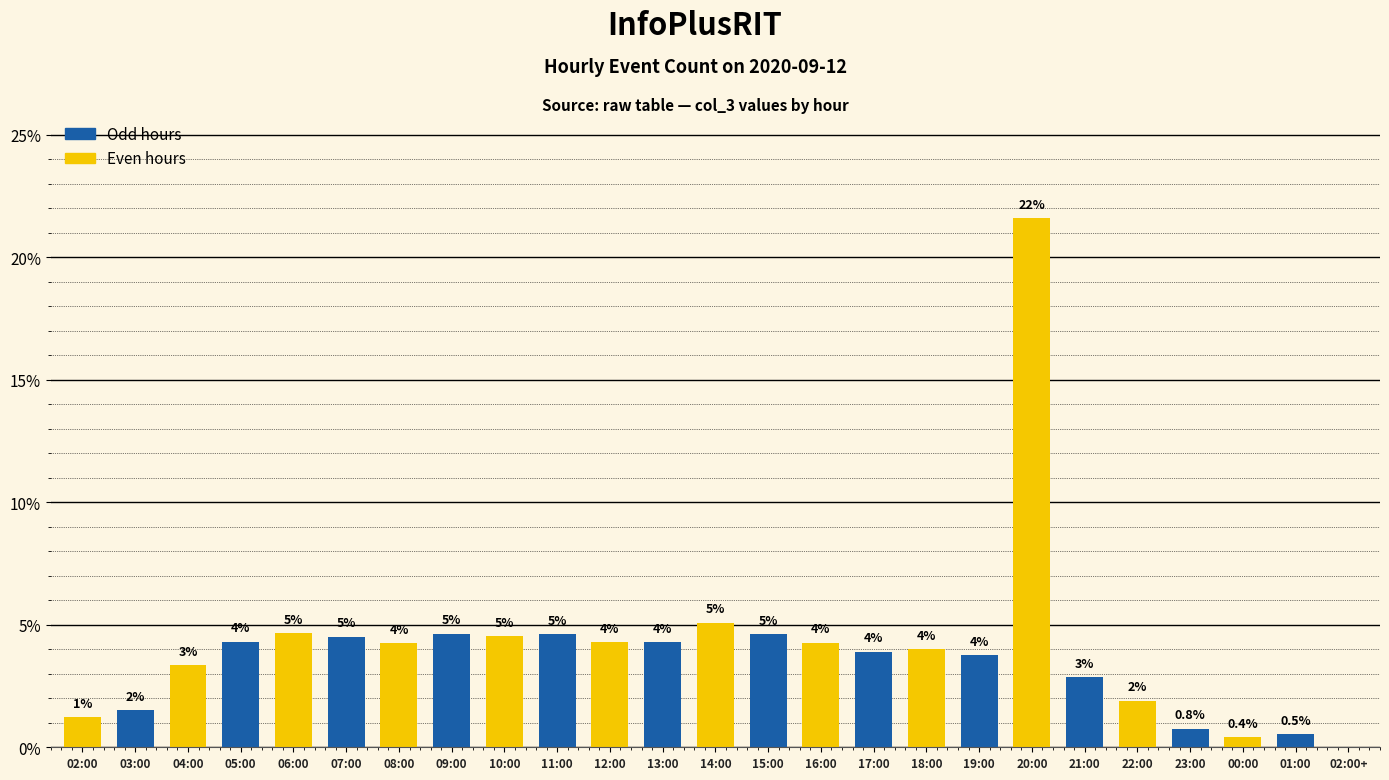

What is the label of the 18th bar from the right?

09:00